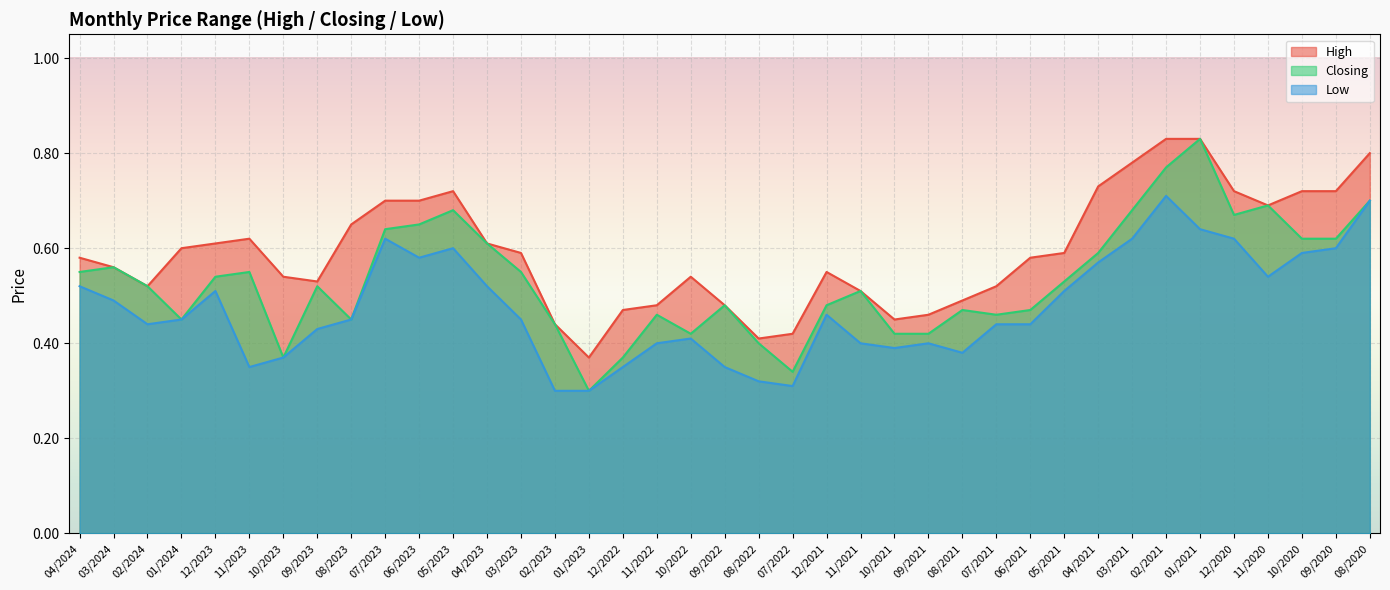

At which category does Closing reach its first local peak?

03/2024